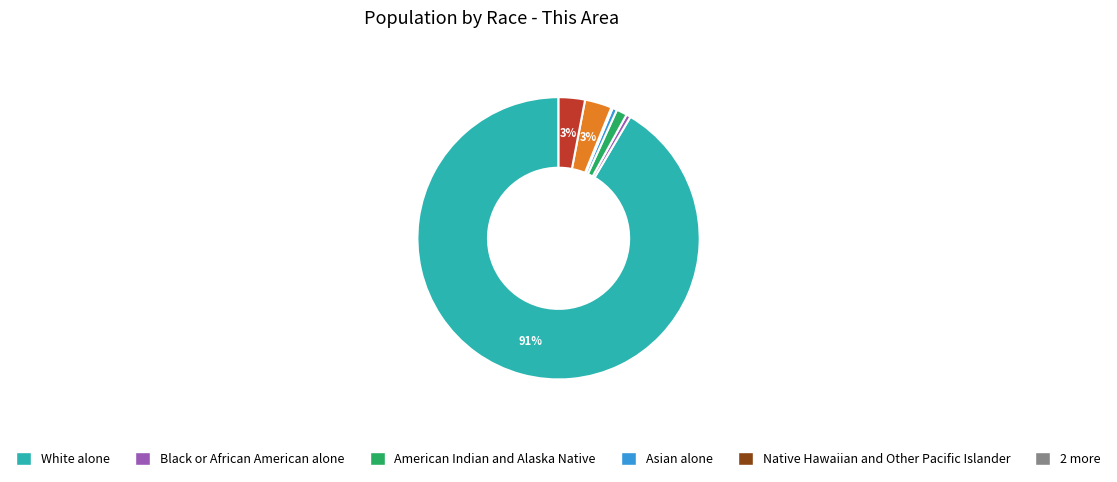

To the nearest percent, what is the average slice percentage?

14%